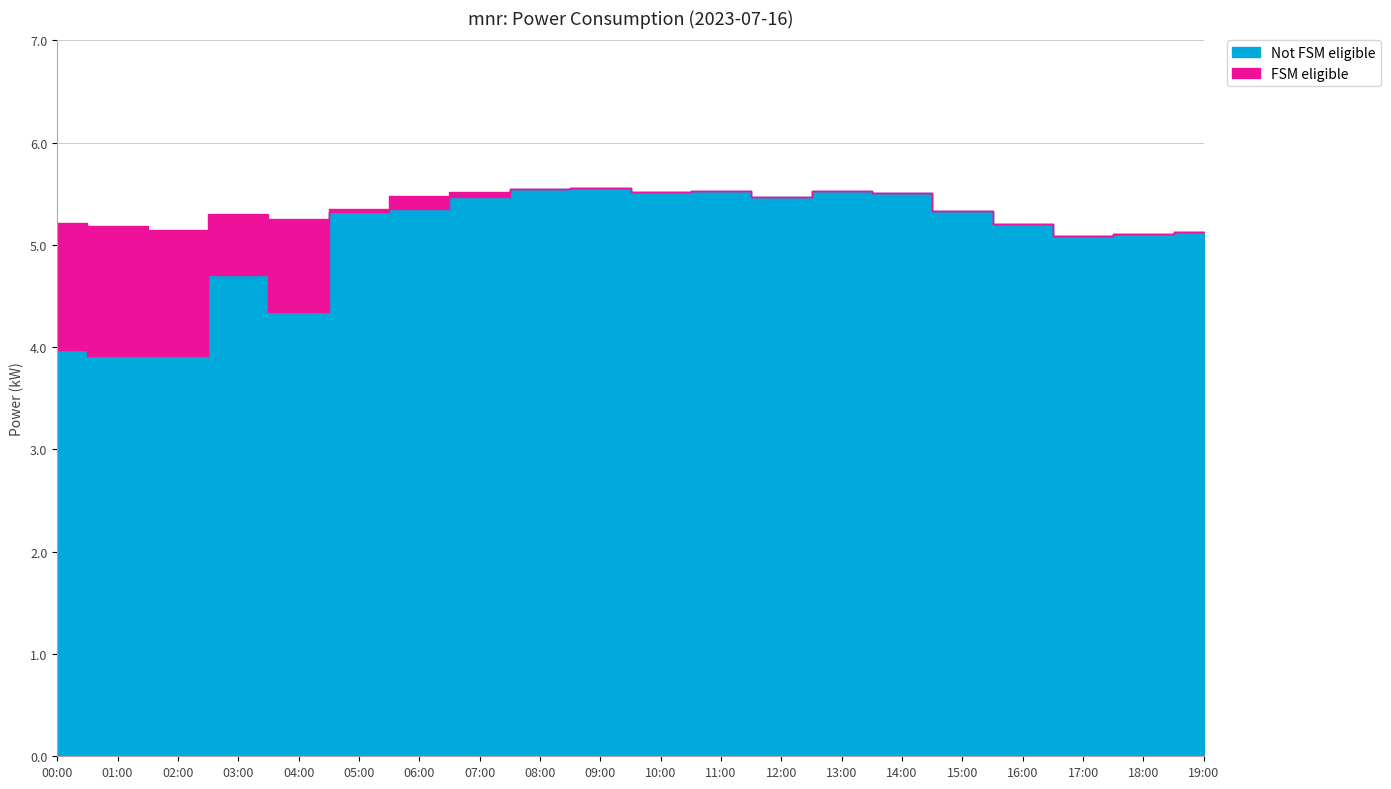

What is the smallest value displayed?

3.9